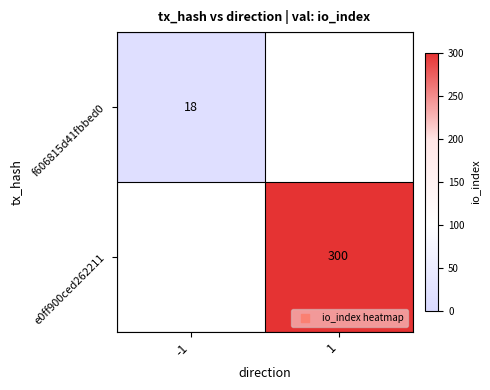

Is the value of f606815d41fbbed0 at -1 greater than the value of e0ff900ced262211 at 1?

No